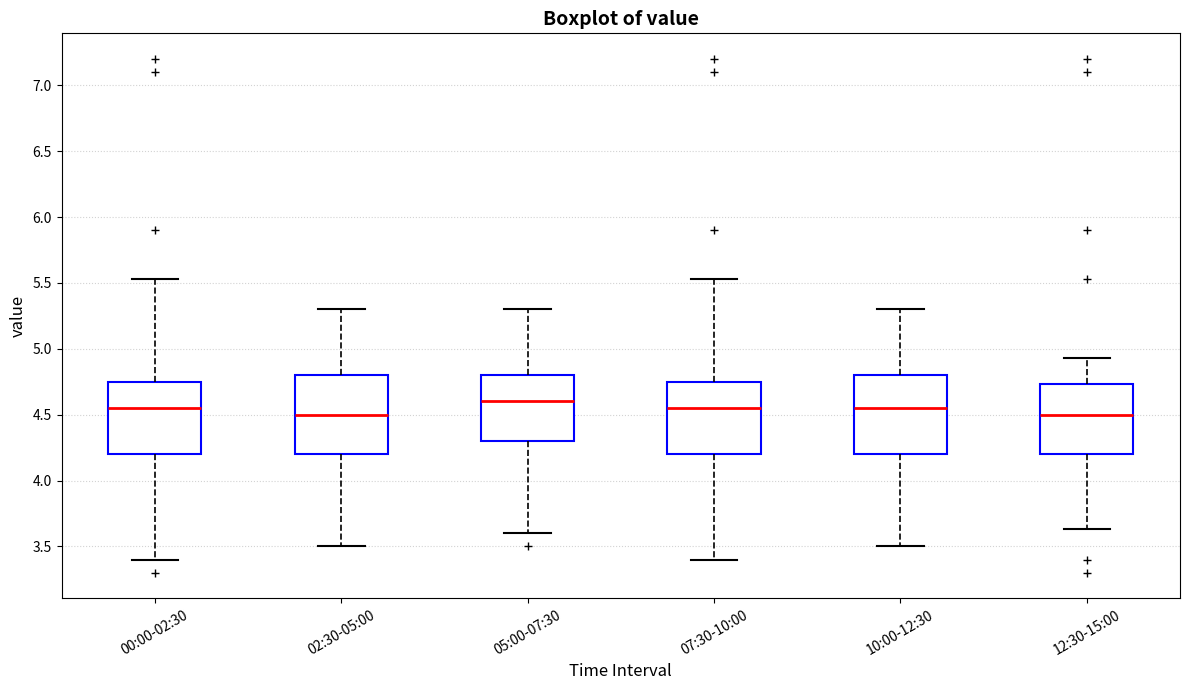

Where is the upper edge of the box for 05:00-07:30 on the y-axis? The values are not printed on the chart, so give them approximately, as read against the axis.

4.80